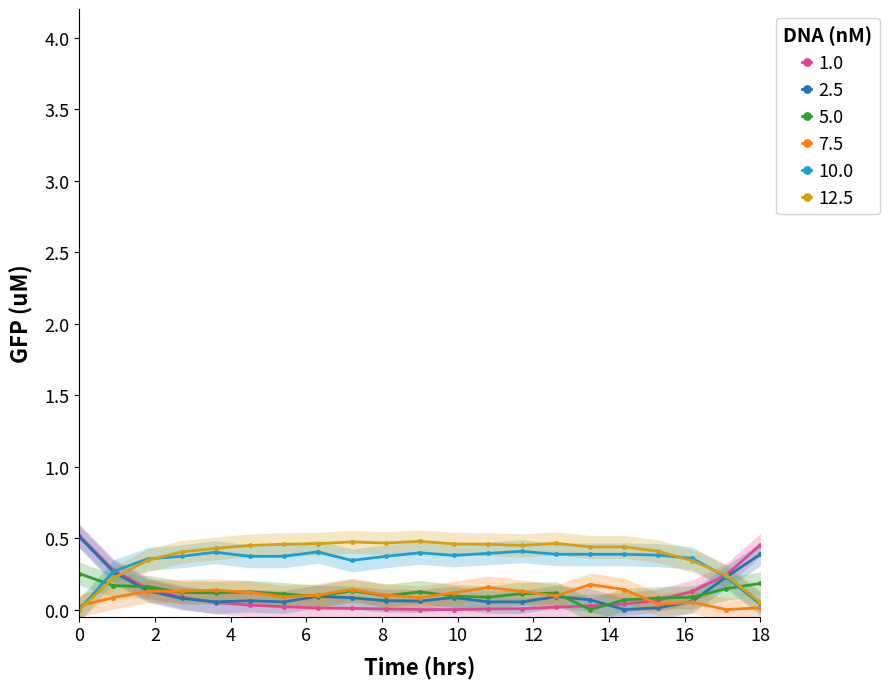

True or false: 12.5 has more than 2 points higher than both neighbors.

True